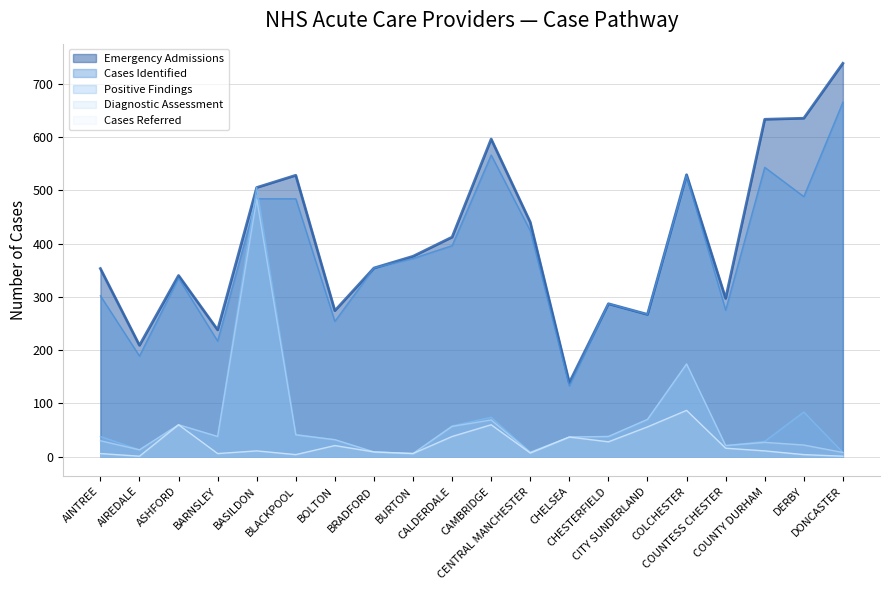

Where is the first local maximum for Emergency Admissions?

ASHFORD